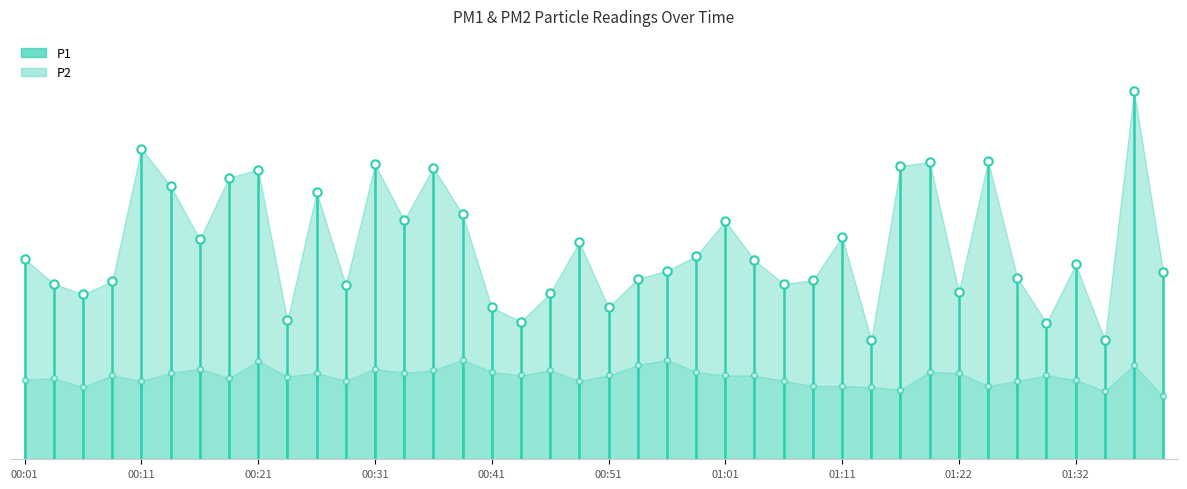

Which category has the lowest value across all series?

01:40